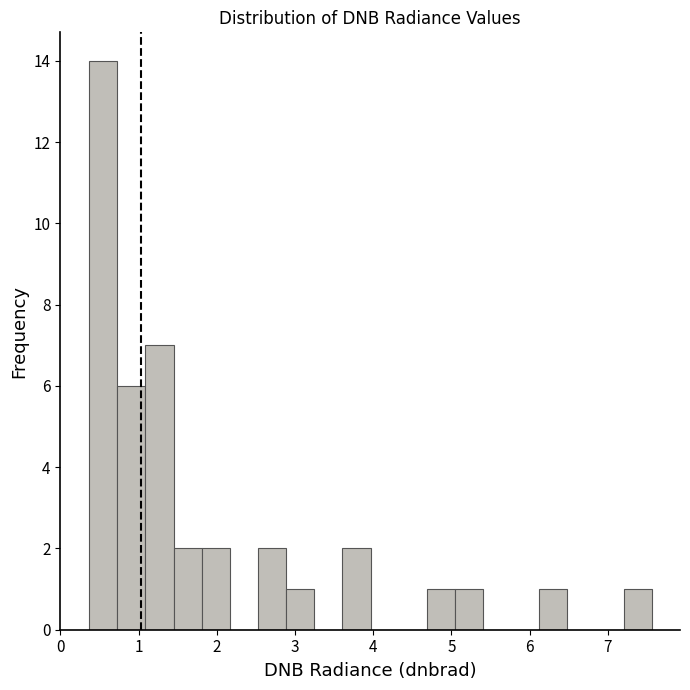

Around what value on the x-axis is the tallest bar? Give the approximate position of its centre, as read against the axis.

0.5